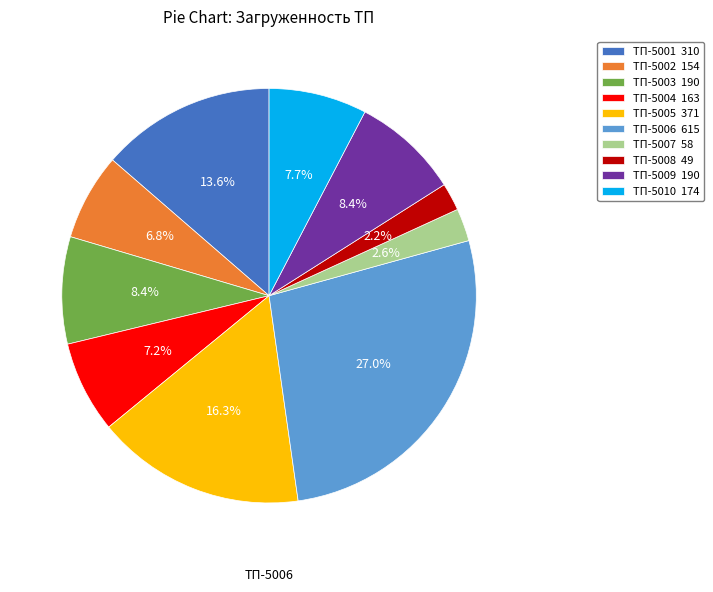

Does any single category account for the majority?

No